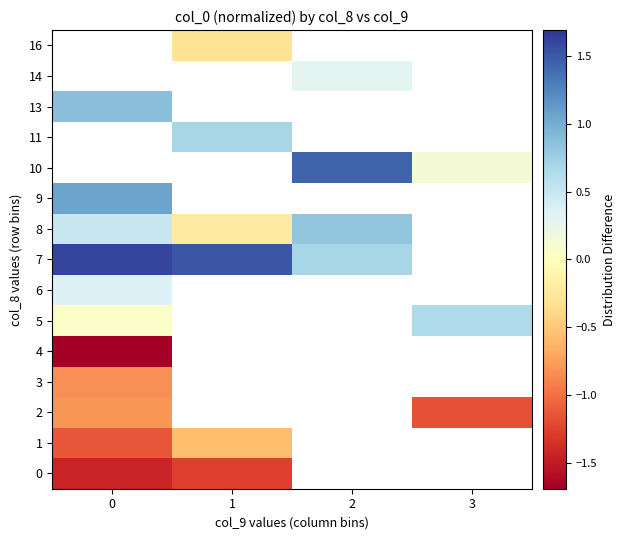

At how many categories does at least one series exceed -1?

4